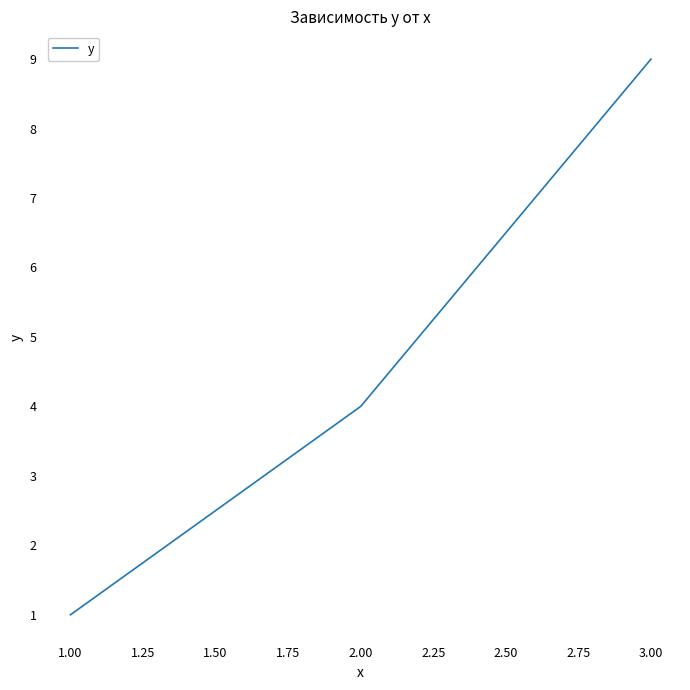

What position from the left is 1.00?

1